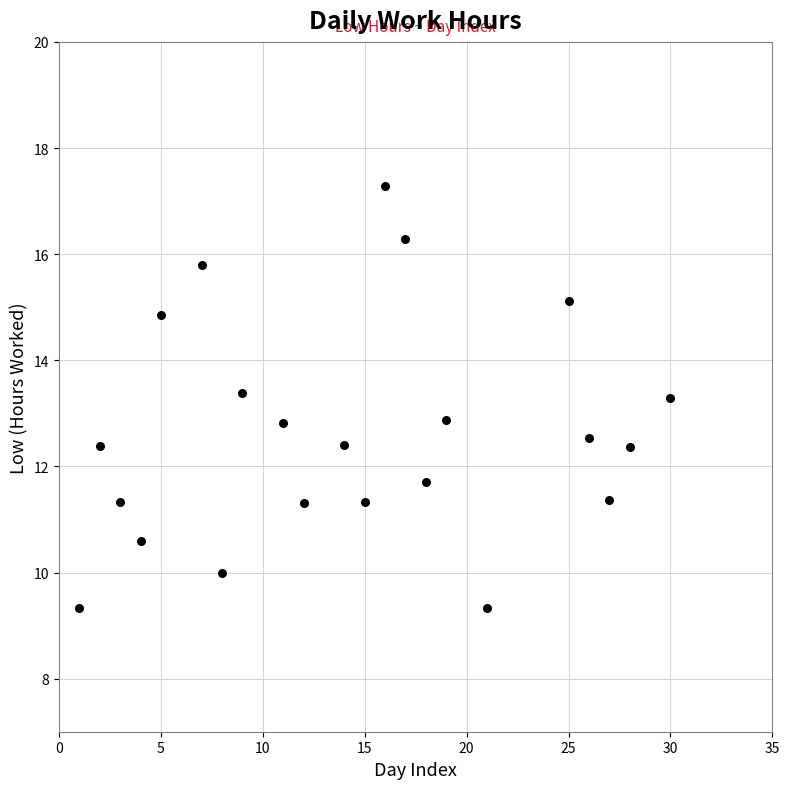

What is the range of X values (max minus min)?

29.0